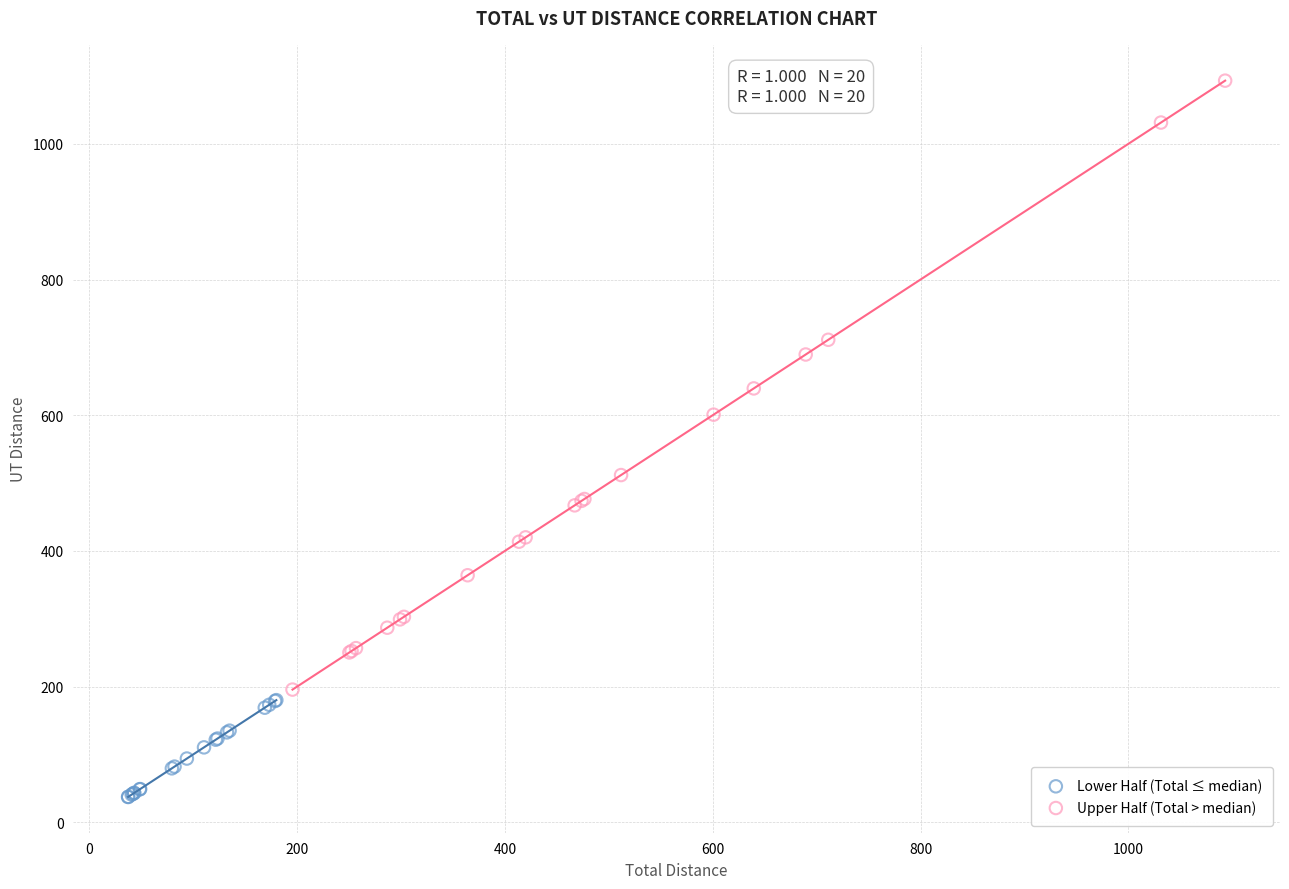

What are all the series names shown in the legend?

Lower Half (Total ≤ median), Upper Half (Total > median)